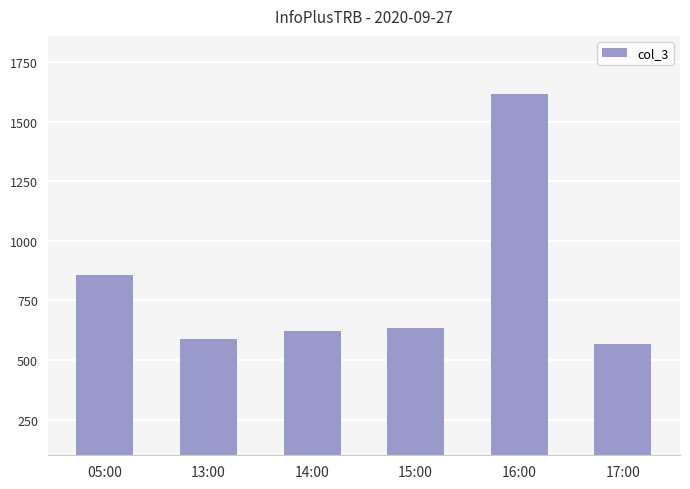

Which has a higher value, 15:00 or 05:00?

05:00